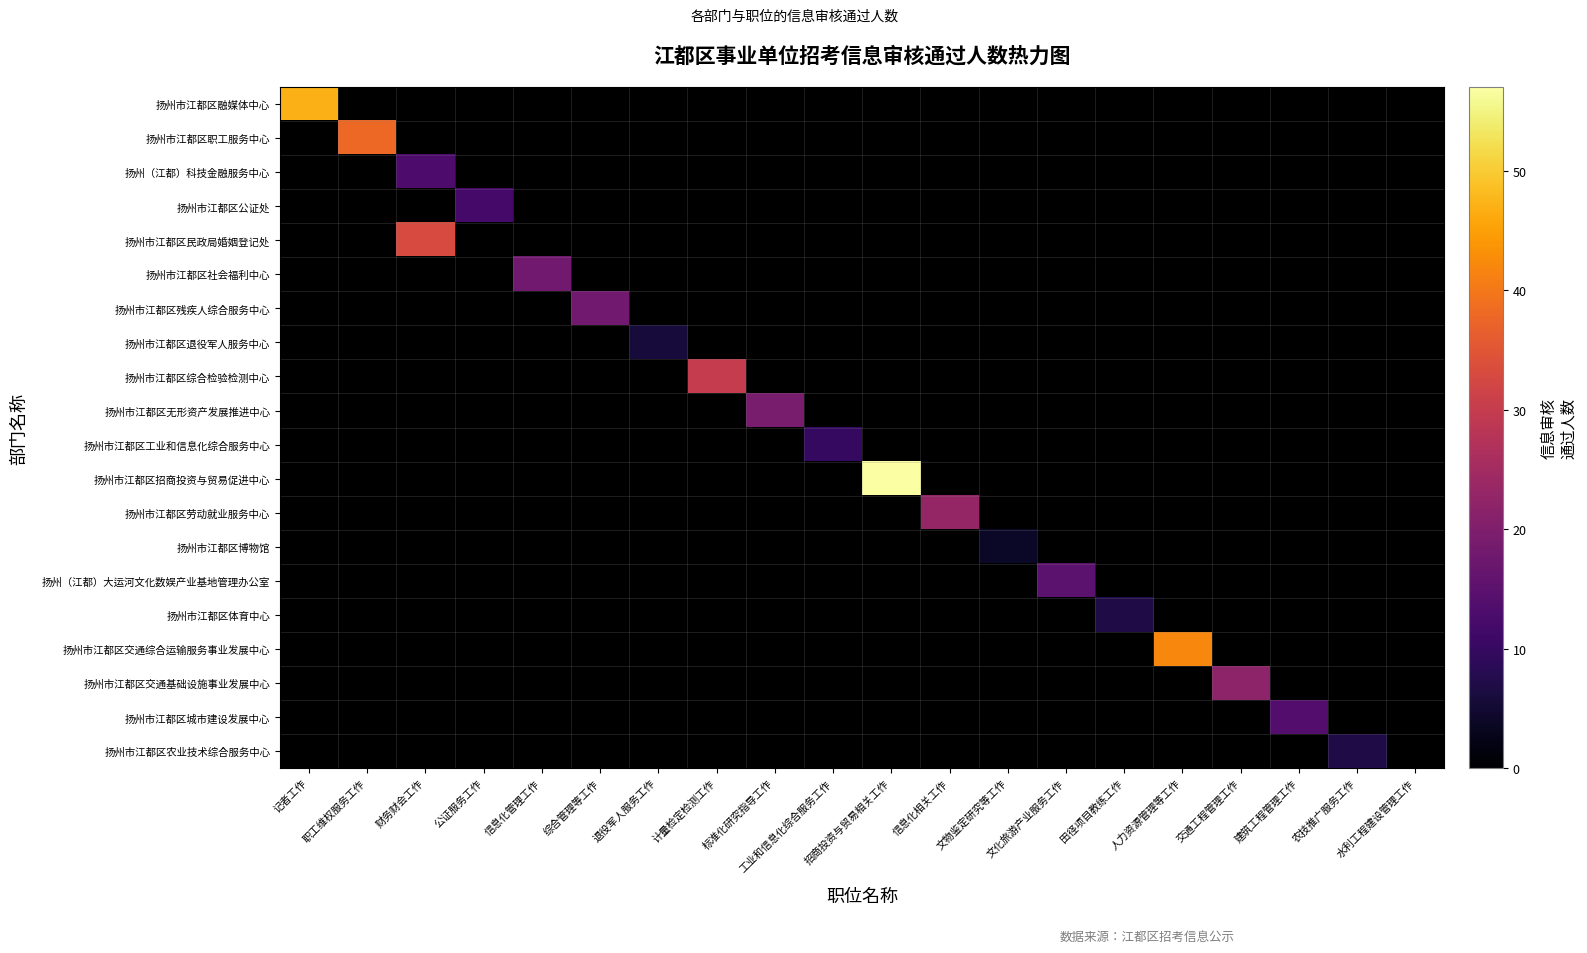

Between 水利工程建设管理工作 and 职工维权服务工作, which is larger?

职工维权服务工作